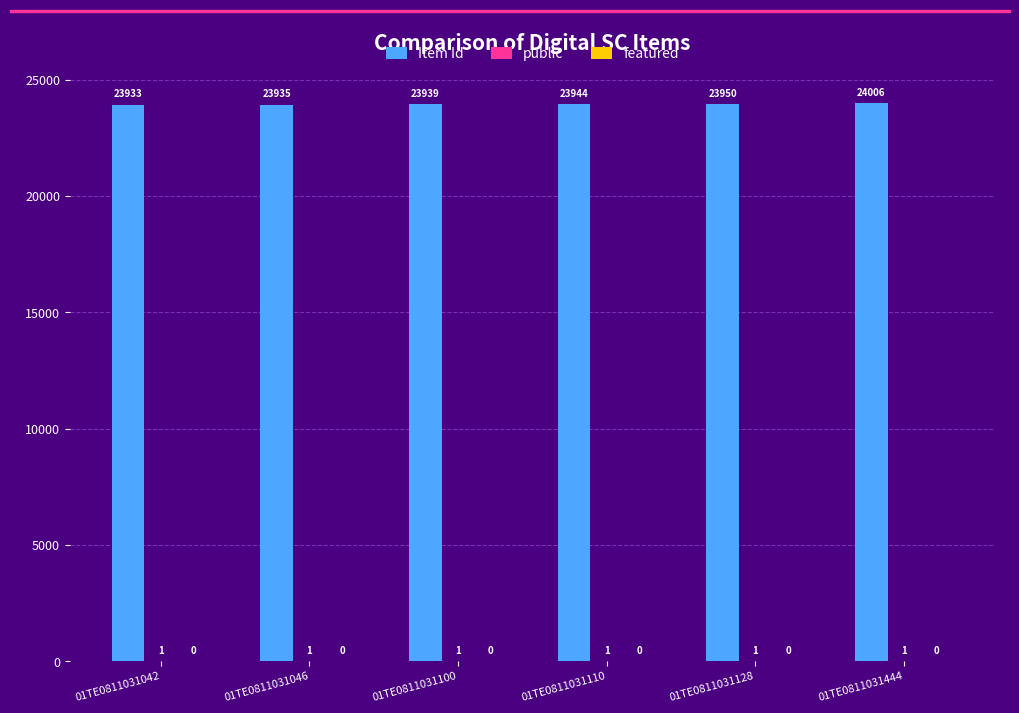

The value of Item Id at 01TE0811031444 is 31953. True or false?

False